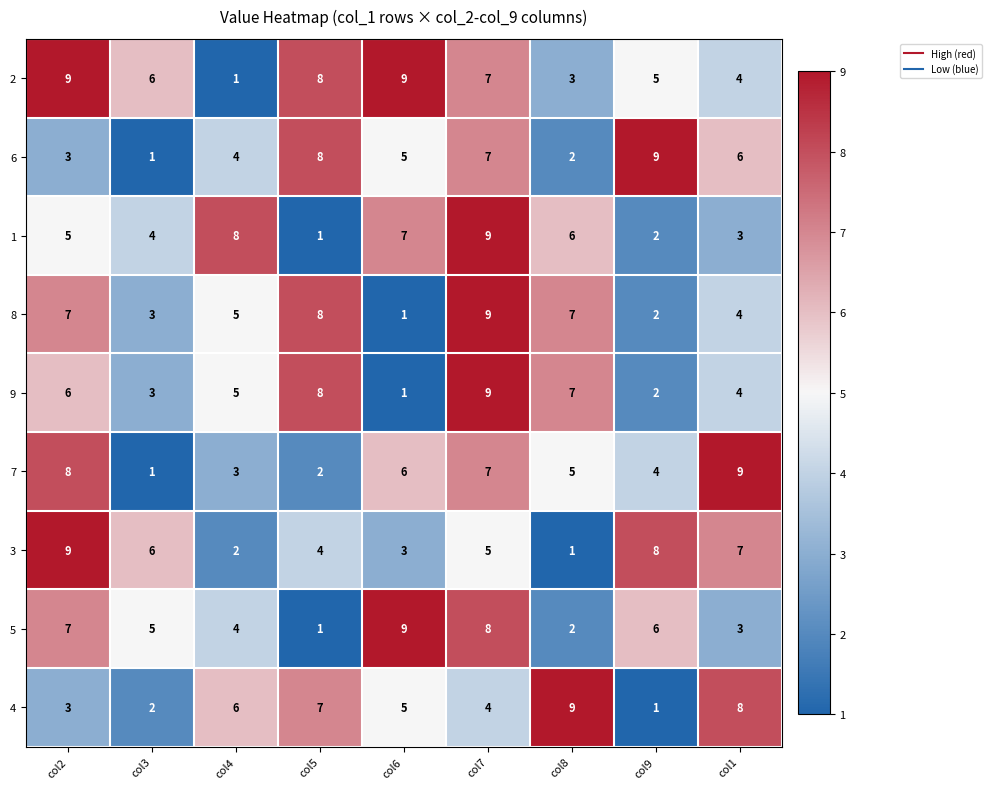

What is the difference between the second highest and second lowest values in the 9 series?

6